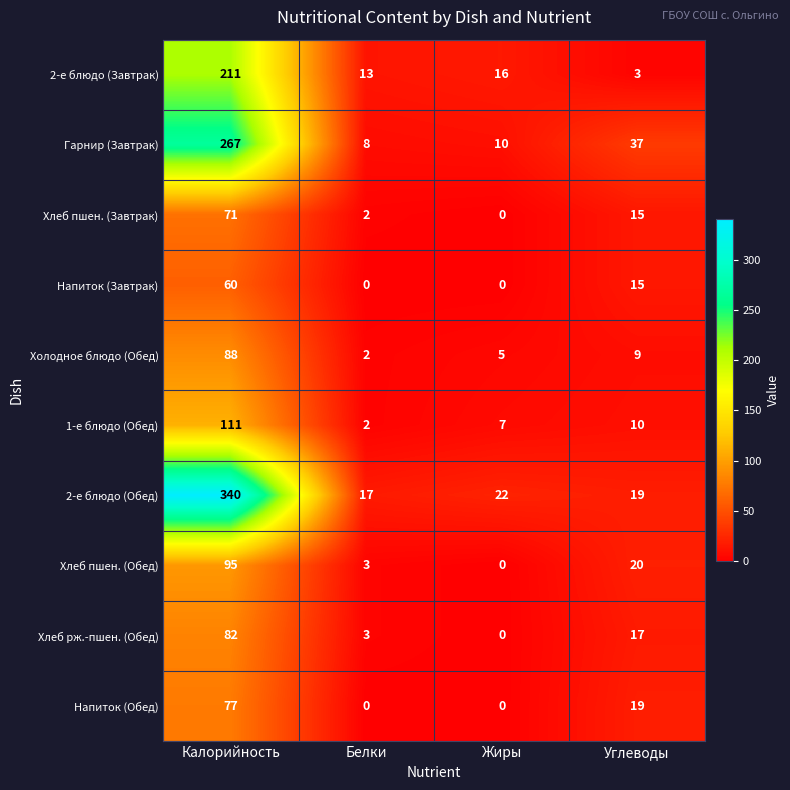

At which category is the sum across all series the highest?

Калорийность